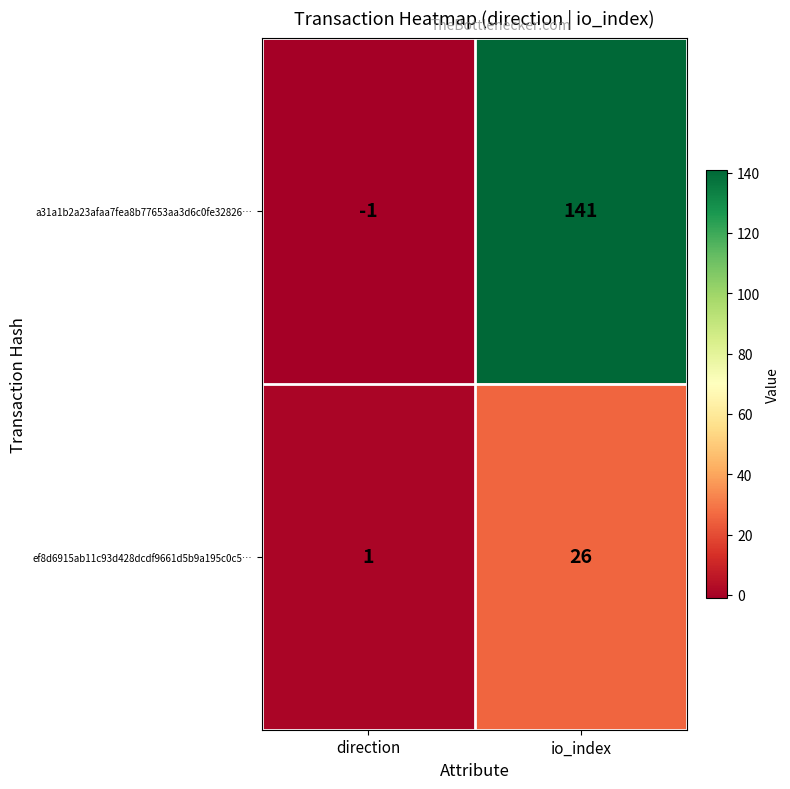

At which category is the sum across all series the highest?

io_index